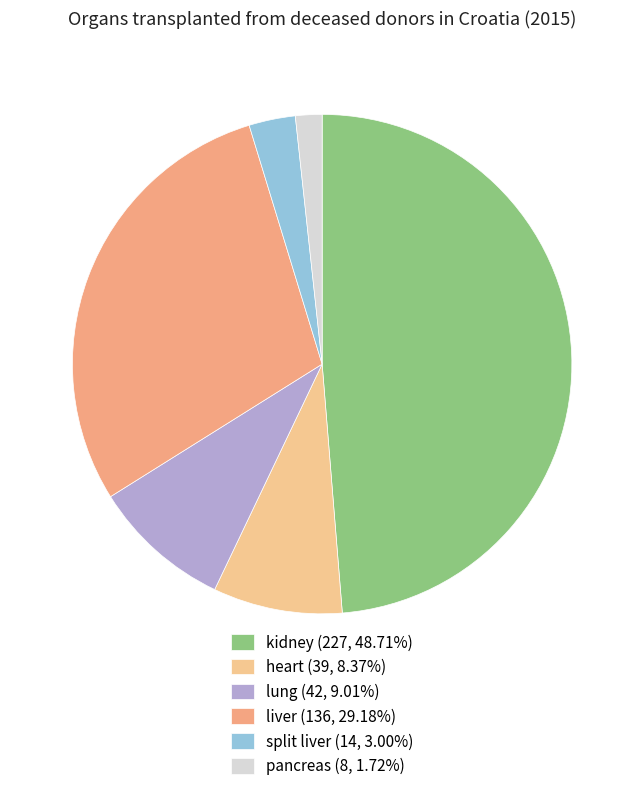

What is the ratio of the value at split liver to the value at kidney?

0.1